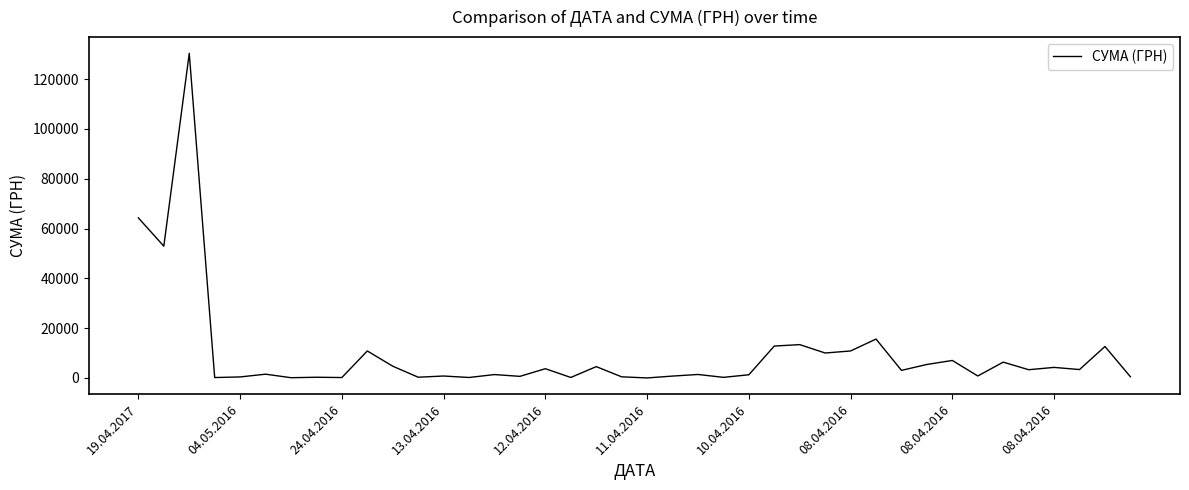

What is the maximum value shown in the chart?

130379.7